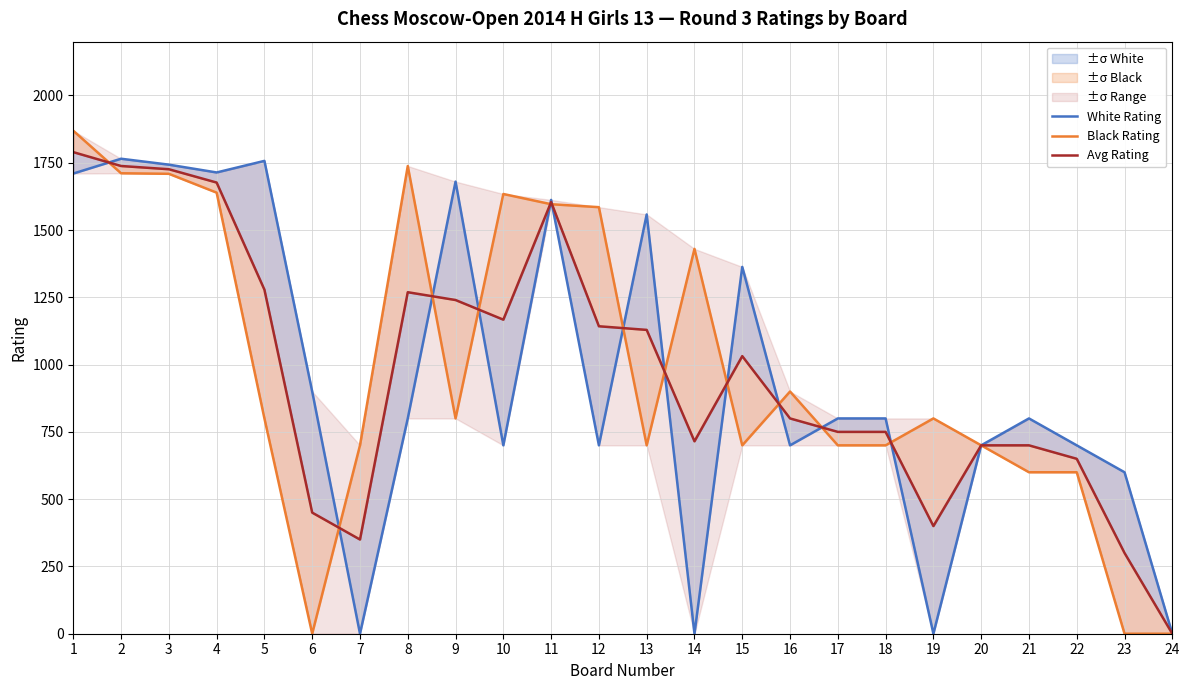

Between 3 and 8, which is larger?

3